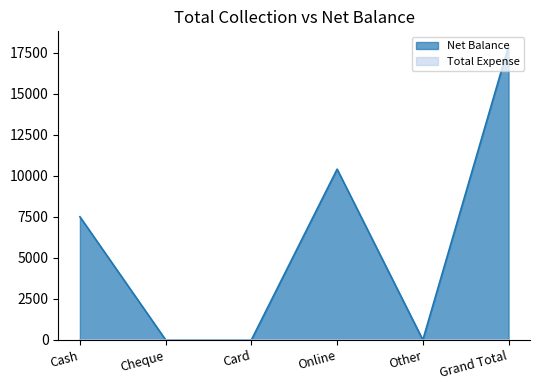

How many values are between 0 and 10400?

5